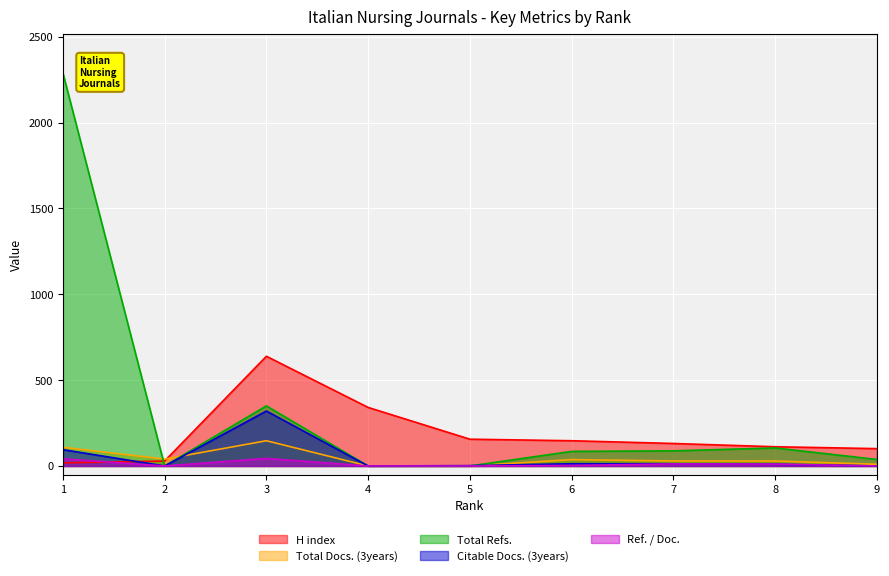

Which series ends up on top after the final intersection of Total Refs. and Total Docs. (3years)?

Total Refs.